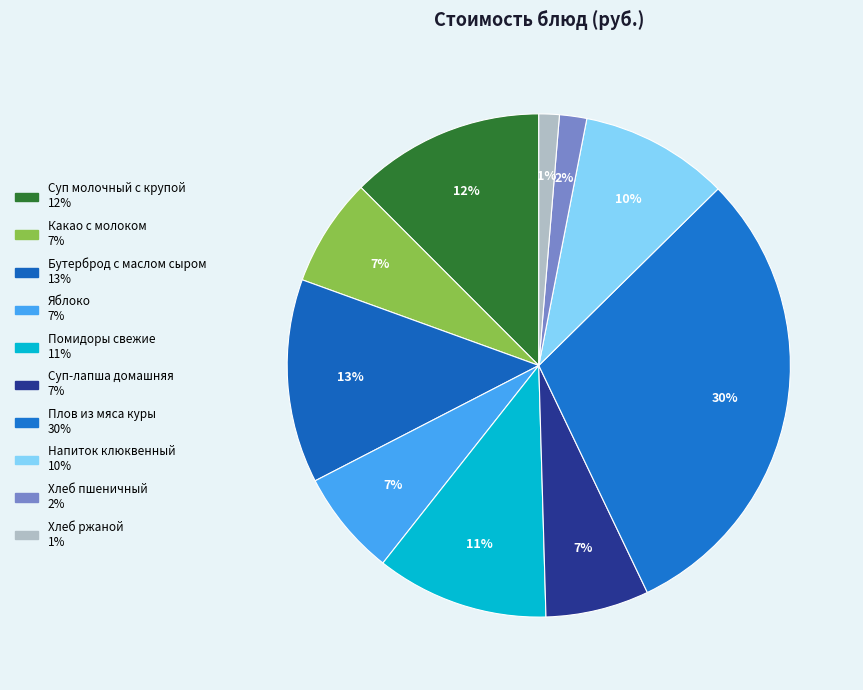

Count the number of slices in the pie.

10